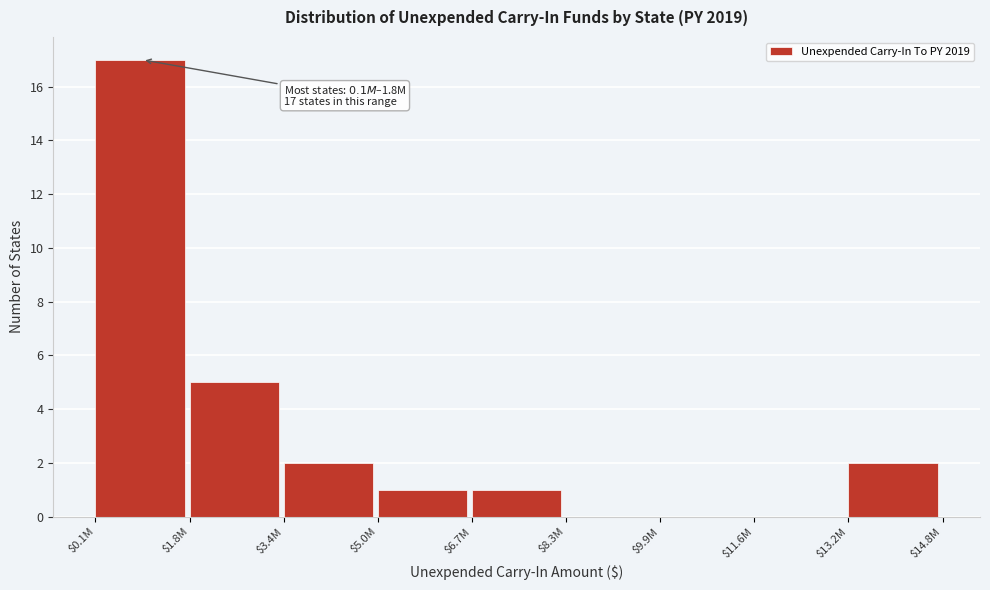

What is the maximum value shown in the chart?

17